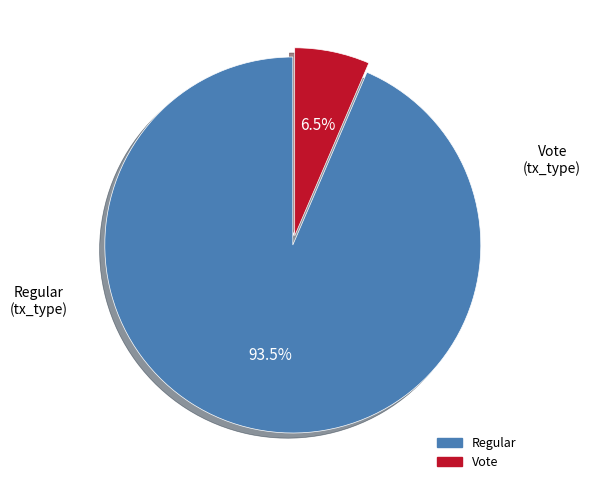

Does Regular account for over 50% of the chart?

Yes